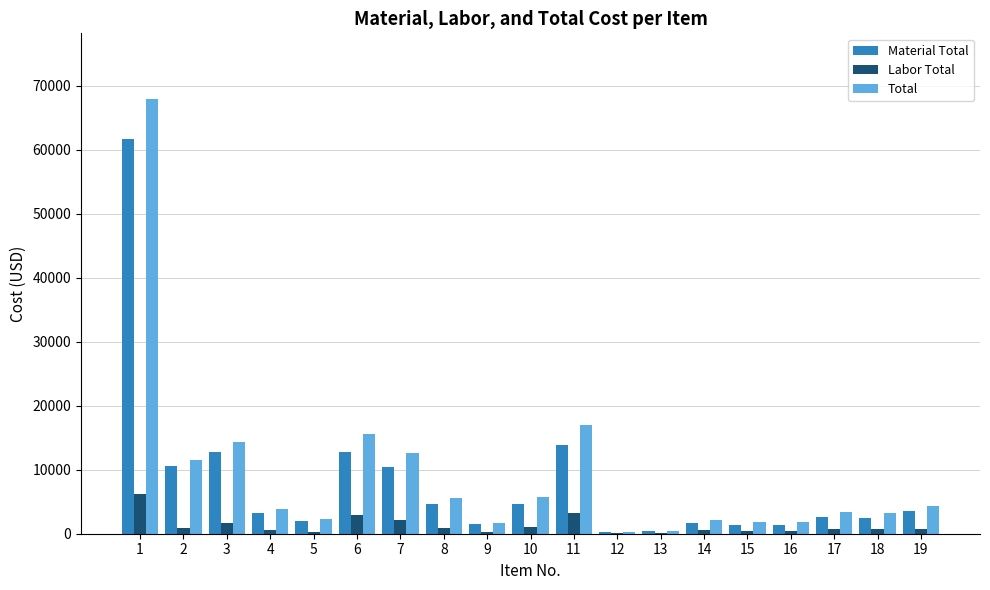

Read the Material Total value at 18.

2500.0